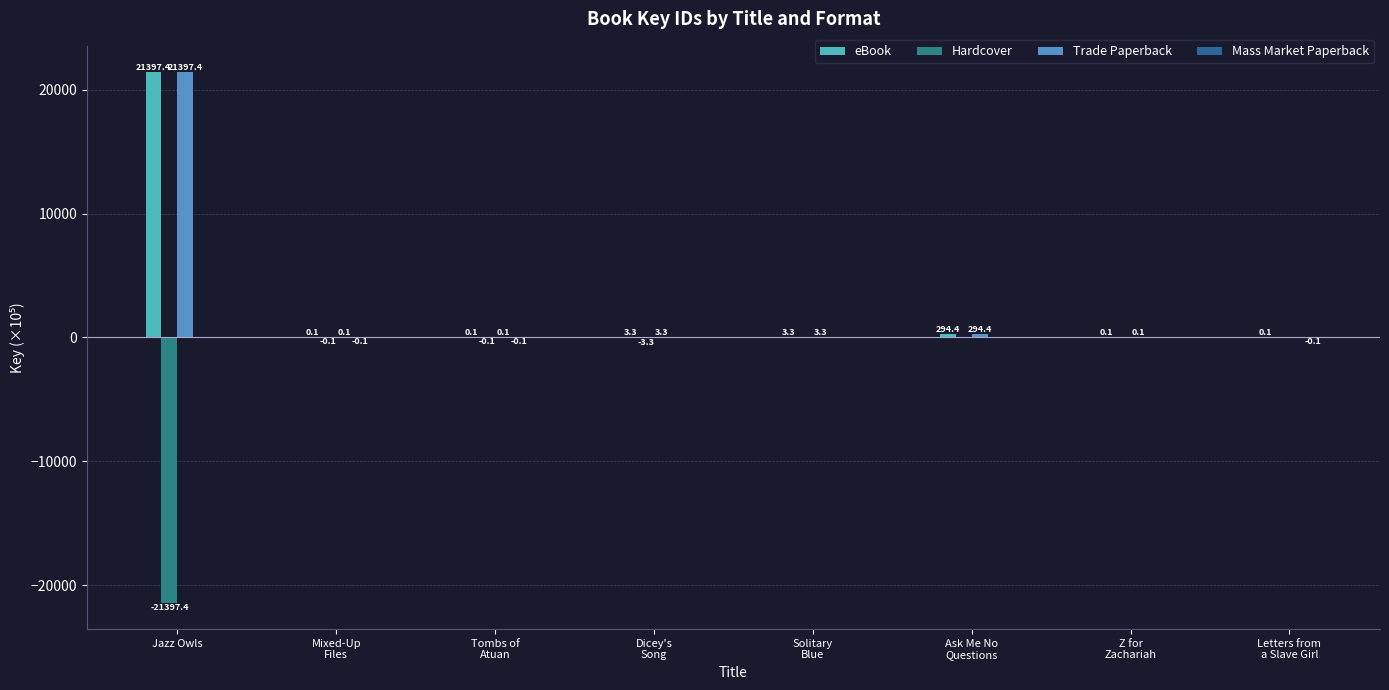

Reading left to right, what are all the values shown in this chart?

eBook: Jazz Owls=21397.4	Mixed-Up
Files=0.1	Tombs of
Atuan=0.1	Dicey's
Song=3.3	Solitary
Blue=3.3	Ask Me No
Questions=294.4	Z for
Zachariah=0.1	Letters from
a Slave Girl=0.1
Hardcover: Jazz Owls=-21397.4	Mixed-Up
Files=-0.1	Tombs of
Atuan=-0.1	Dicey's
Song=-3.3	Solitary
Blue=0.0	Ask Me No
Questions=0.0	Z for
Zachariah=0.0	Letters from
a Slave Girl=0.0
Trade Paperback: Jazz Owls=21397.4	Mixed-Up
Files=0.1	Tombs of
Atuan=0.1	Dicey's
Song=3.3	Solitary
Blue=3.3	Ask Me No
Questions=294.4	Z for
Zachariah=0.1	Letters from
a Slave Girl=0.0
Mass Market Paperback: Jazz Owls=0.0	Mixed-Up
Files=-0.1	Tombs of
Atuan=-0.1	Dicey's
Song=0.0	Solitary
Blue=0.0	Ask Me No
Questions=0.0	Z for
Zachariah=0.0	Letters from
a Slave Girl=-0.1